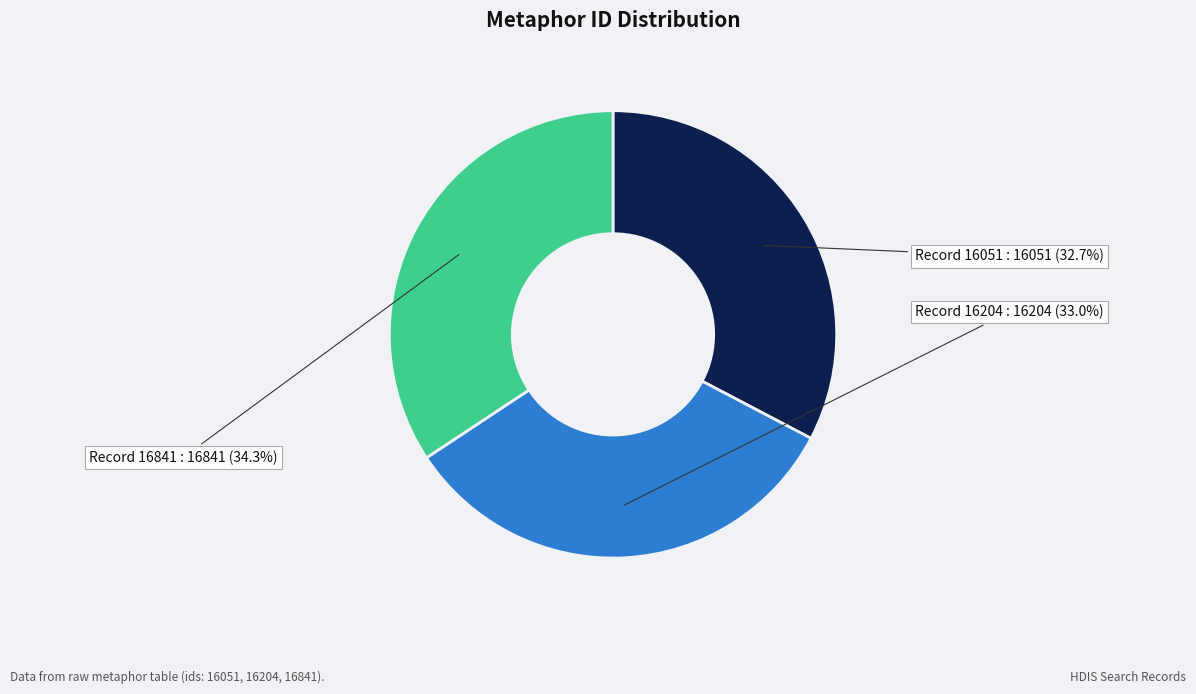

To the nearest percent, what portion does Record 16051 represent?

33%